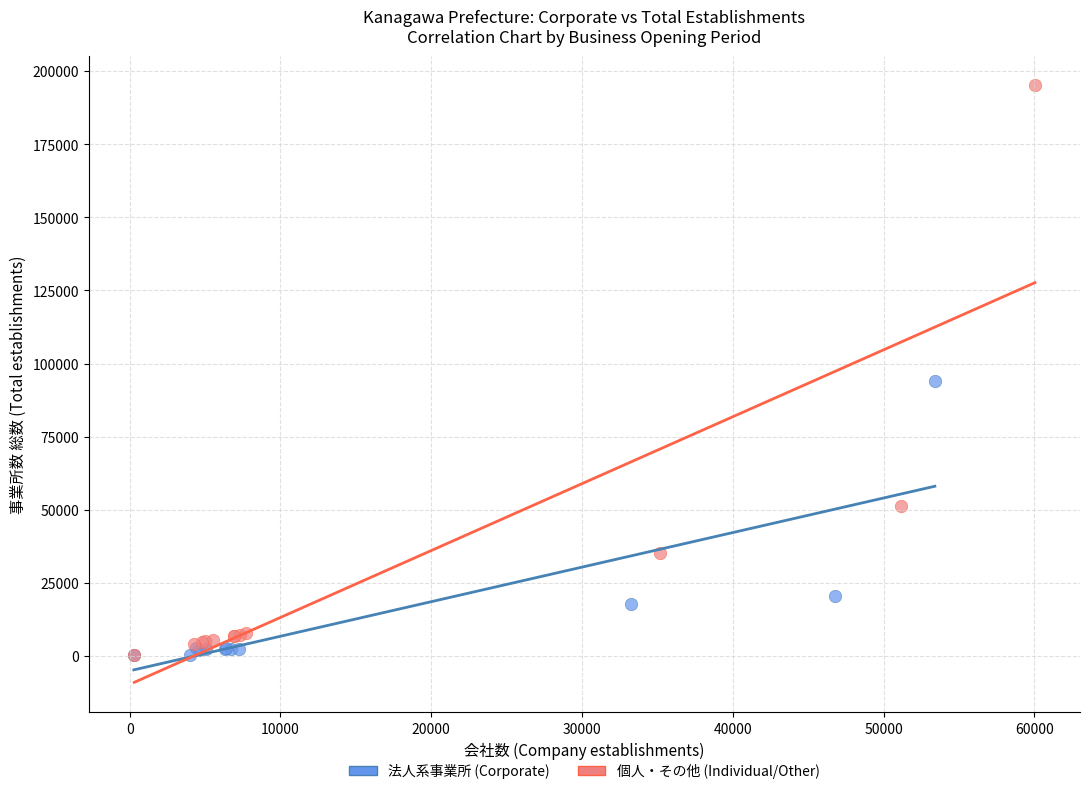

Which series has the largest Y range (max minus min)?

個人・その他 (Individual/Other)